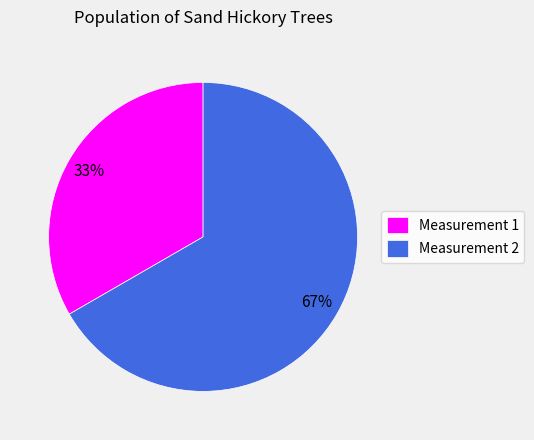

Which slice is the smallest?

Measurement 1